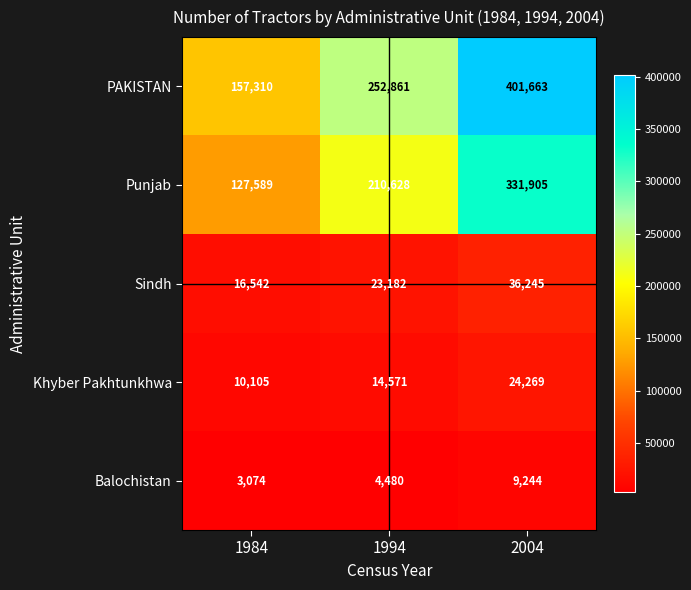

Count the Punjab values in the range 127589 to 331905.

3